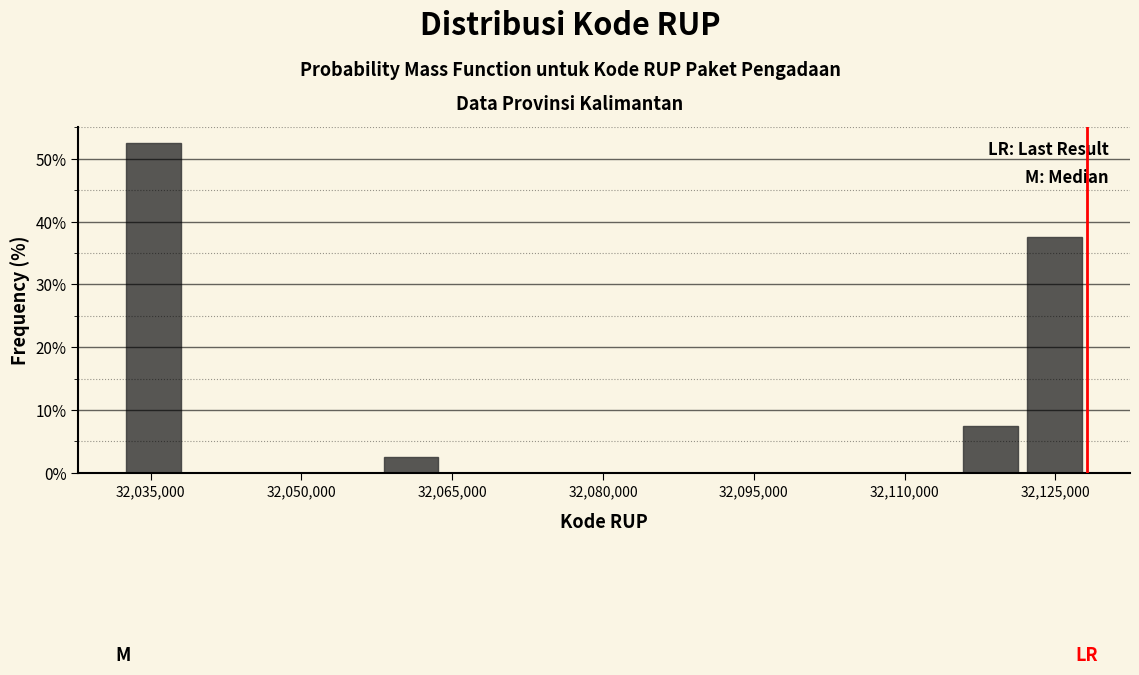

Around what value on the x-axis is the tallest bar? Give the approximate position of its centre, as read against the axis.

32036000